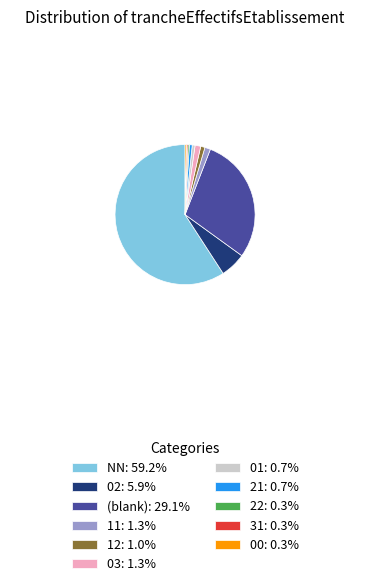

Approximately how many times larger is the value at 01: 0.7% compared to 22: 0.3%?

2.0